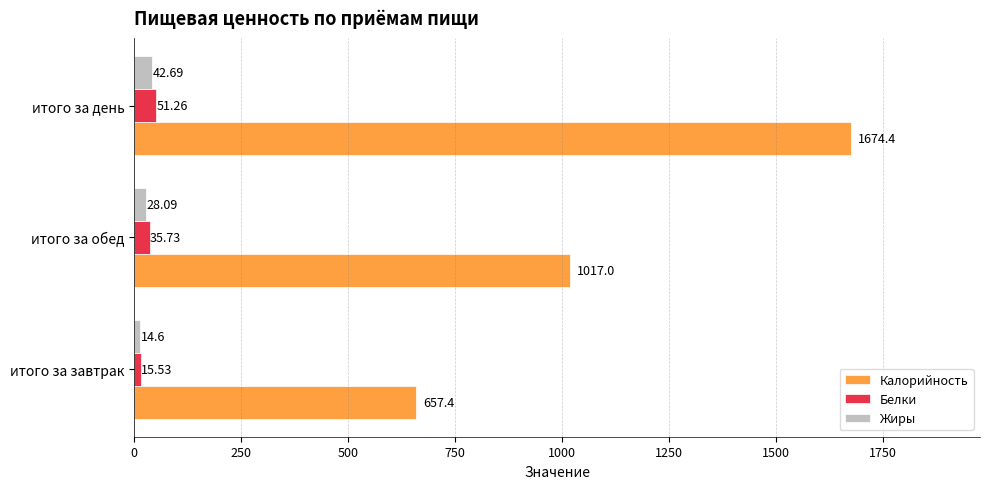

Where is Жиры nearest to the value 28?

итого за обед